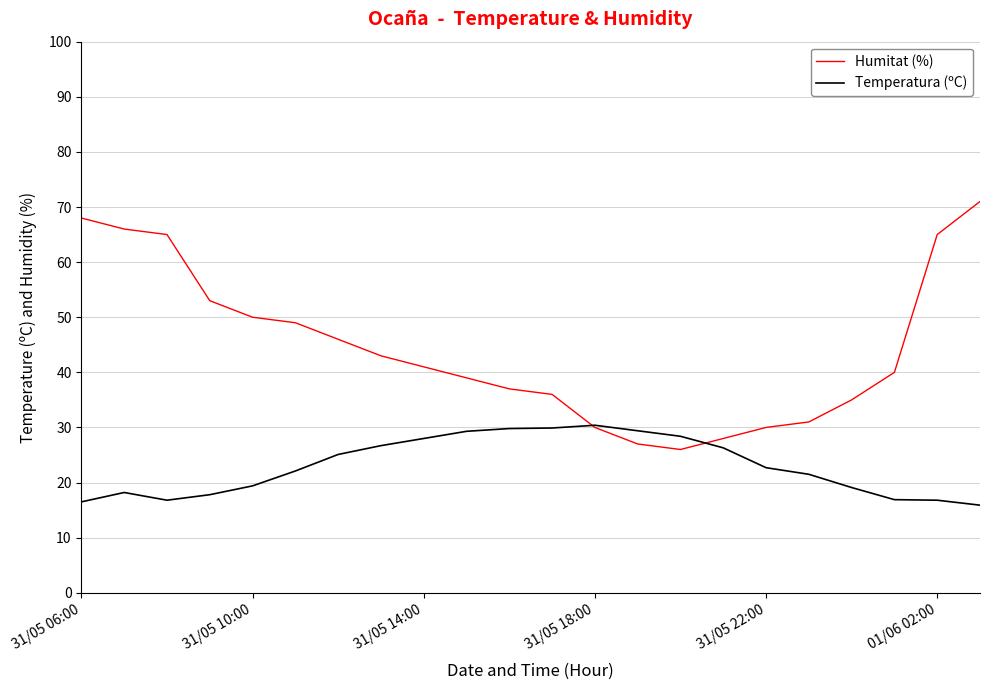

True or false: Humitat (%) has more than 0 interior local peaks.

False